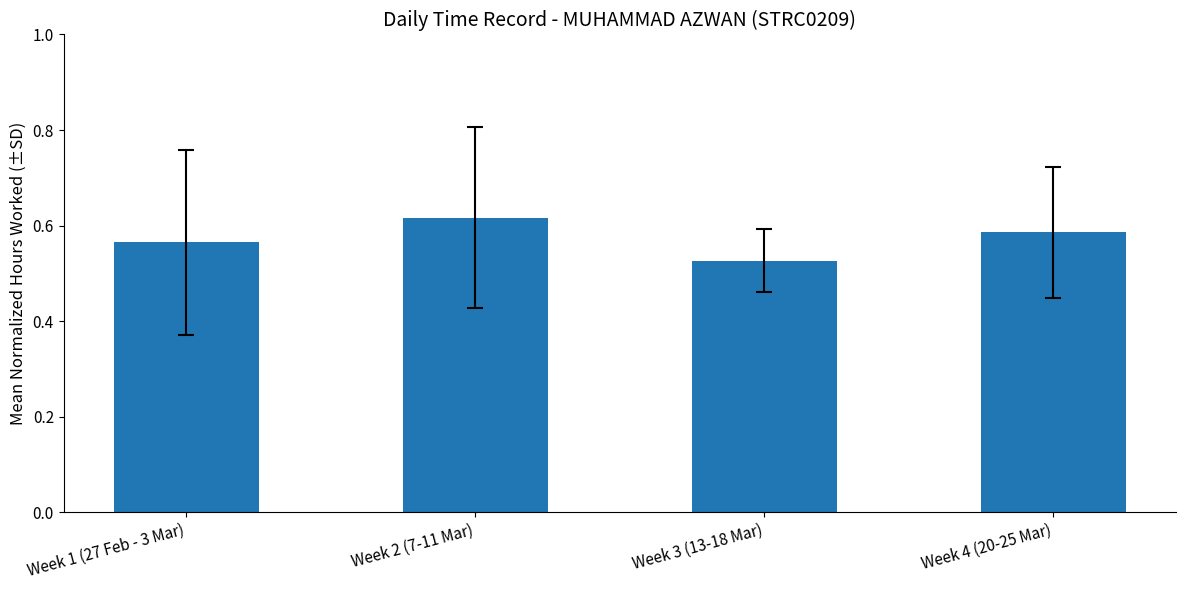

What position from the right is Week 1 (27 Feb - 3 Mar)?

4